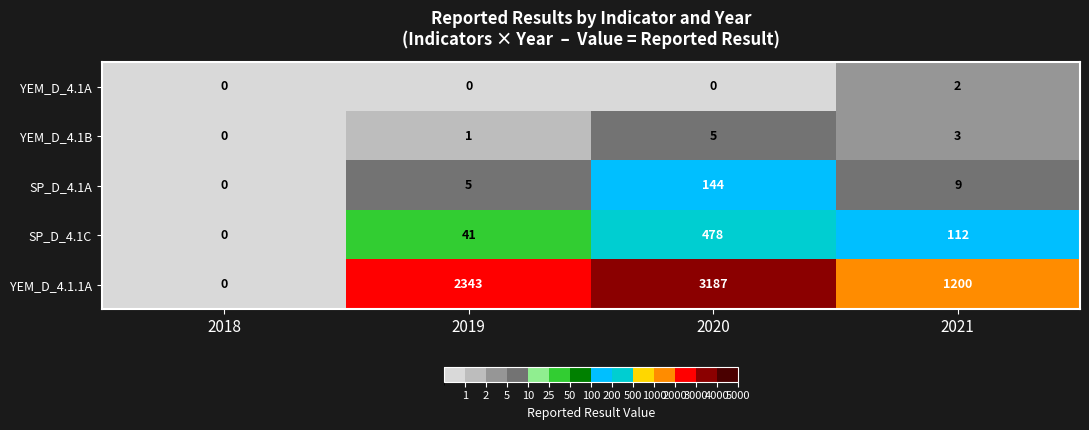

True or false: YEM_D_4.1.1A has a value of 3187 at 2020.

True